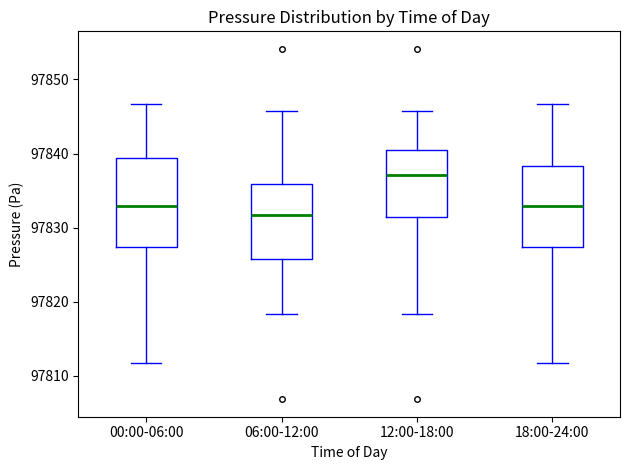

Reading left to right, read every box against the y-axis: the position of its median line, the range the box covers, and the ends of its whiskers. The values are not printed on the chart, so give them approximately, as read against the axis.

00:00-06:00: median 97833, box 97827 to 97839, whiskers 97812 to 97847
06:00-12:00: median 97832, box 97826 to 97836, whiskers 97818 to 97846
12:00-18:00: median 97837, box 97831 to 97840, whiskers 97818 to 97846
18:00-24:00: median 97833, box 97827 to 97838, whiskers 97812 to 97847